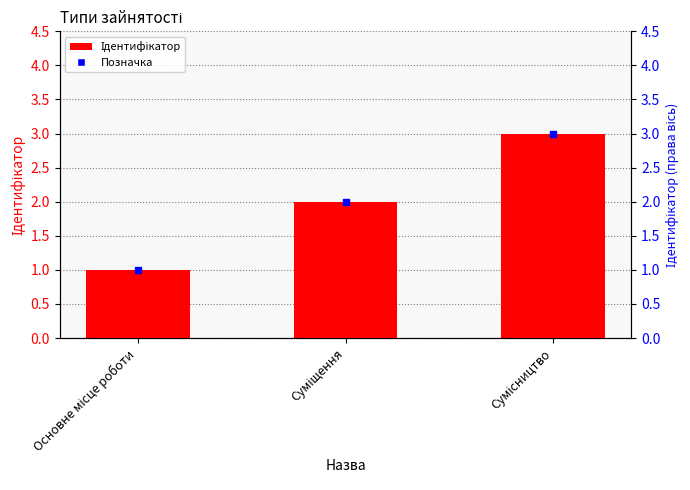

The value at Суміщення is 2. True or false?

True